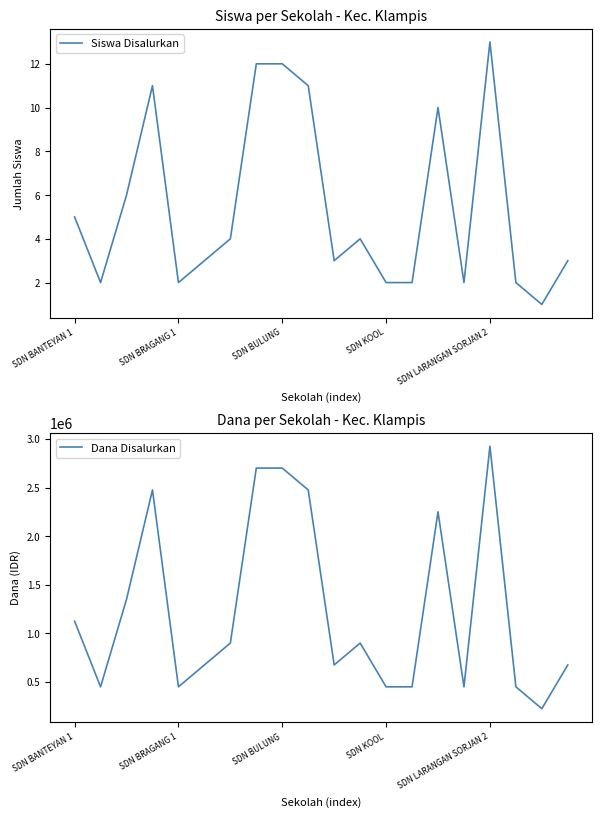

True or false: Dana Disalurkan and Siswa Disalurkan cross at least once.

False